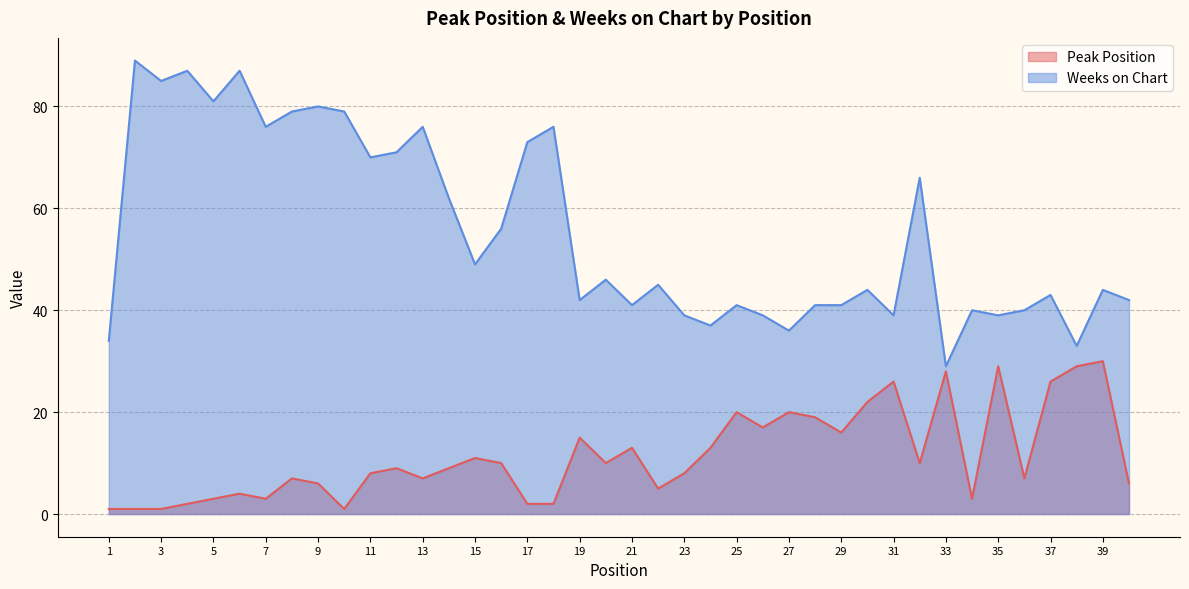

At which label does Peak Position first exceed 9?

15